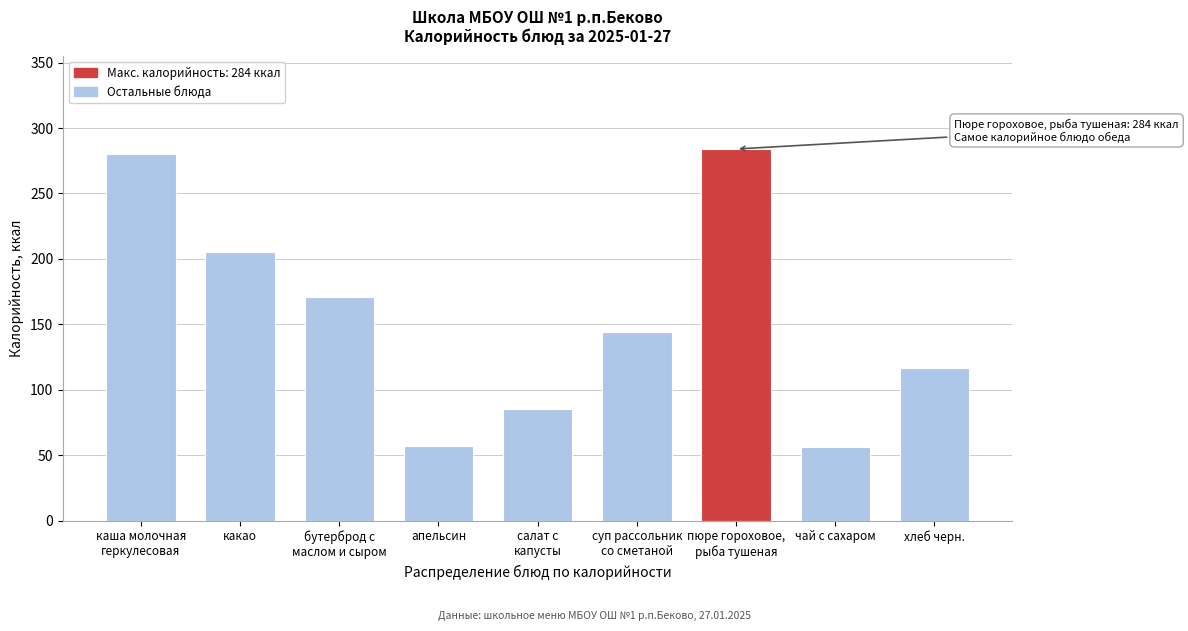

What is the sum of all values?

1399